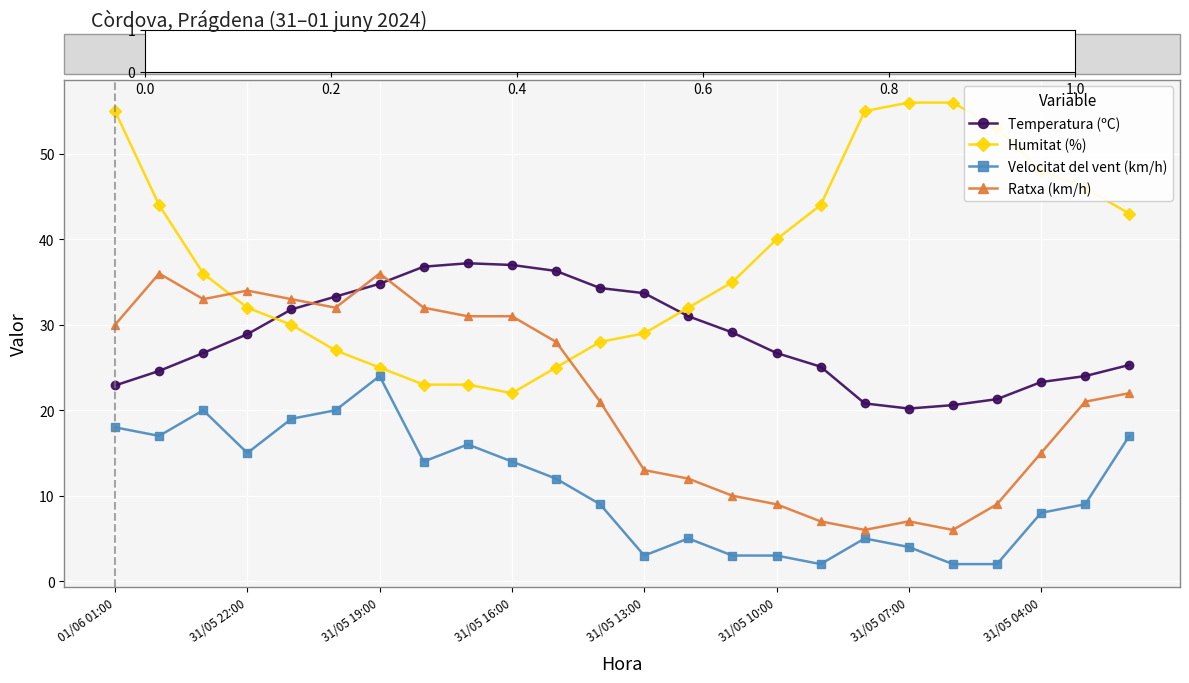

Rank the series by their average value, from highest to lowest.

Humitat (%), Temperatura (ºC), Ratxa (km/h), Velocitat del vent (km/h)